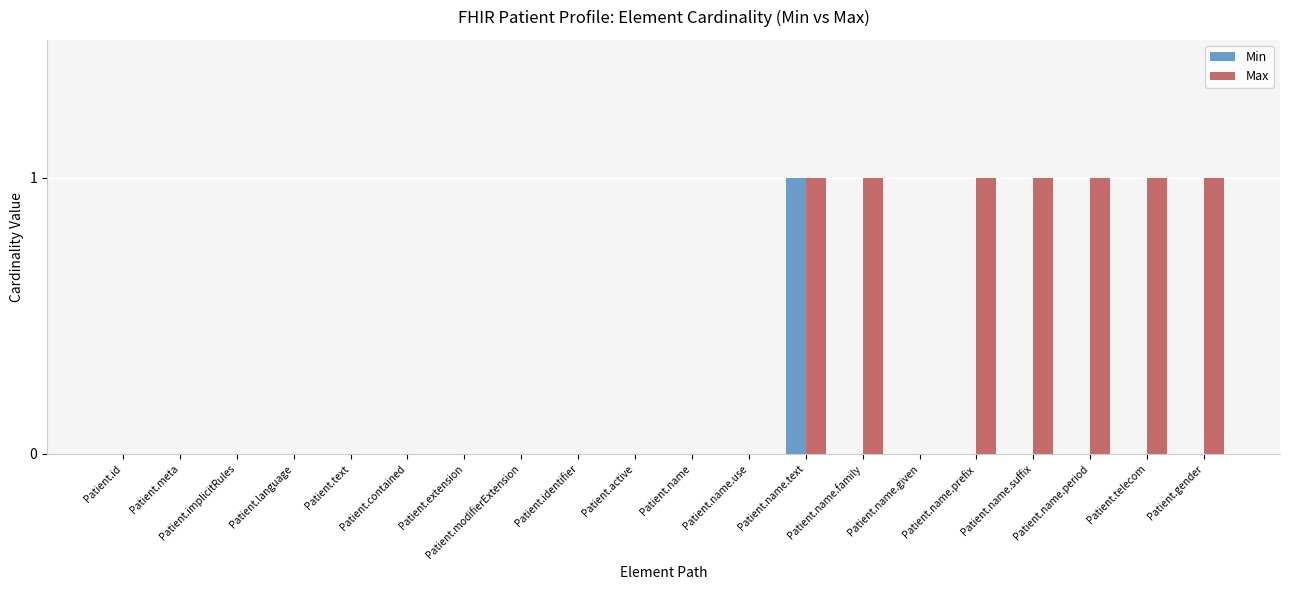

What is the sum of the Max values at Patient.telecom and Patient.id?

1